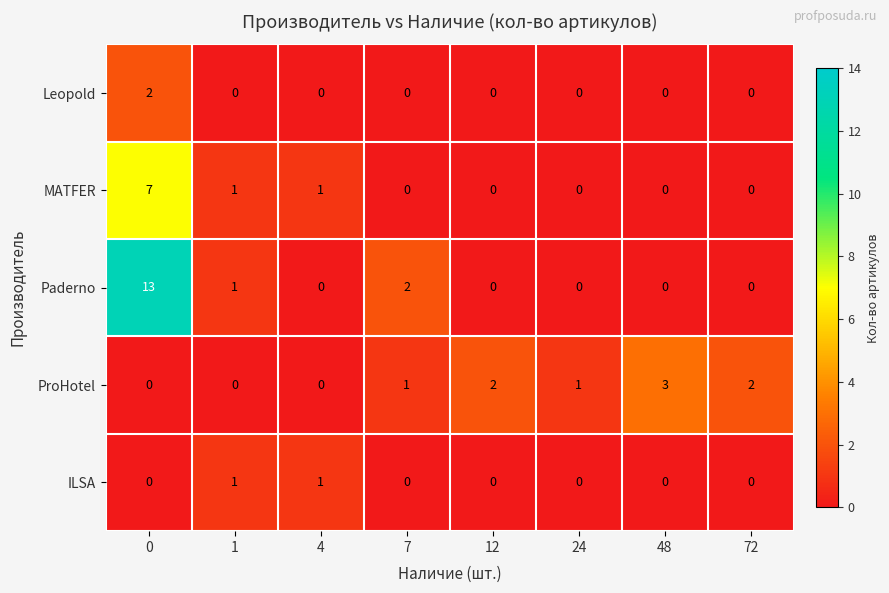

Count the number of data series in this chart.

5